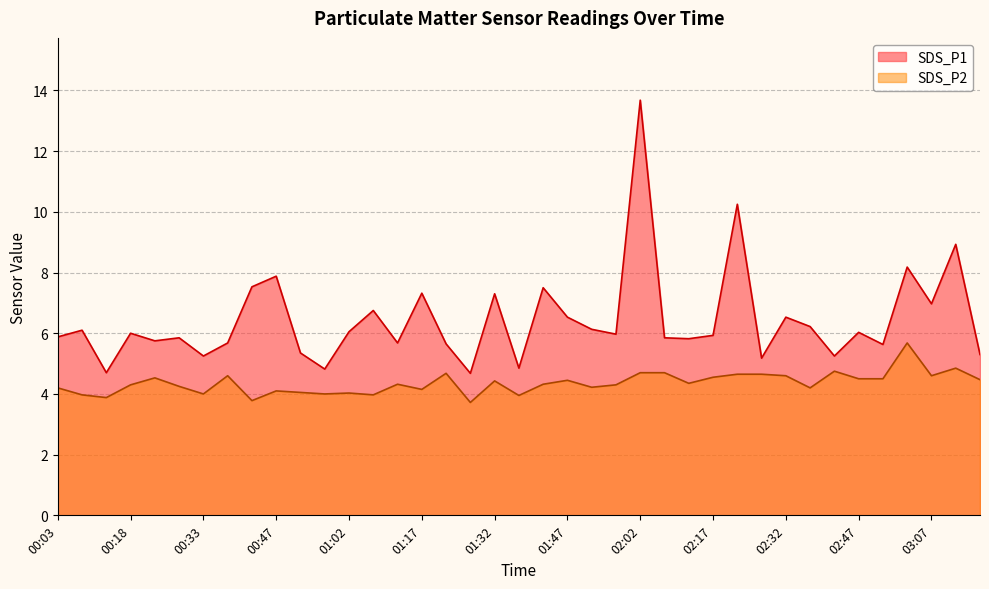

Reading left to right, transcribe all the data shown in this chart.

SDS_P1: 5.9	6.1	4.7	6.0	5.8	5.8	5.2	5.7	7.5	7.9	5.3	4.8	6.0	6.8	5.7	7.3	5.7	4.7	7.3	4.8	7.5	6.5	6.1	6.0	13.7	5.8	5.8	5.9	10.2	5.2	6.5	6.2	5.2	6.0	5.6	8.2	7.0	8.9	5.3
SDS_P2: 4.2	4.0	3.9	4.3	4.5	4.2	4.0	4.6	3.8	4.1	4.0	4.0	4.0	4.0	4.3	4.2	4.7	3.7	4.4	4.0	4.3	4.5	4.2	4.3	4.7	4.7	4.3	4.5	4.7	4.7	4.6	4.2	4.8	4.5	4.5	5.7	4.6	4.8	4.5